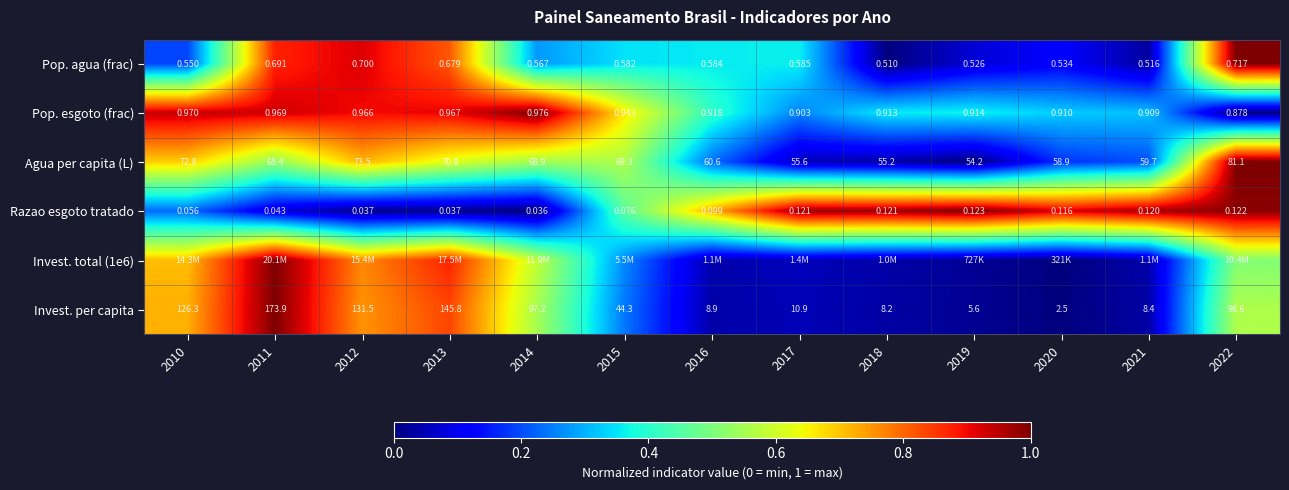

Is the value of Agua per capita (L) at 2015 greater than the value of Razao esgoto tratado at 2018?

Yes